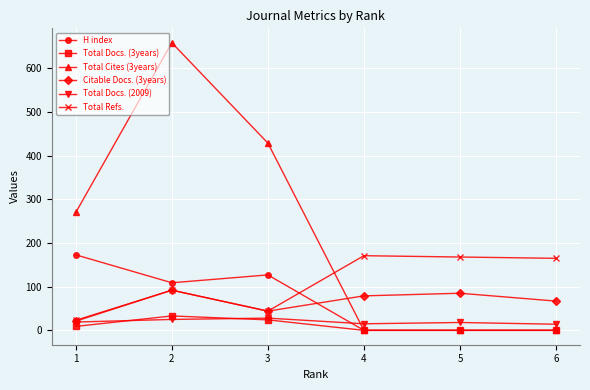

Where is H index nearest to the value 86?

2